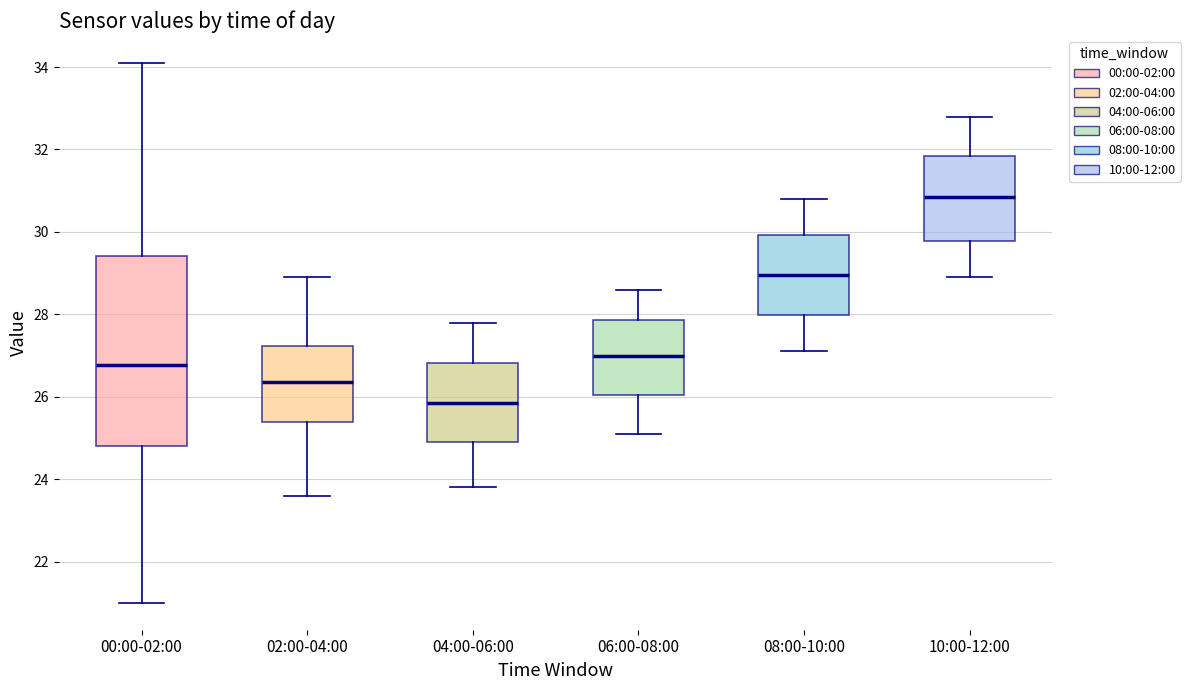

Which box has the lowest median line?

04:00-06:00